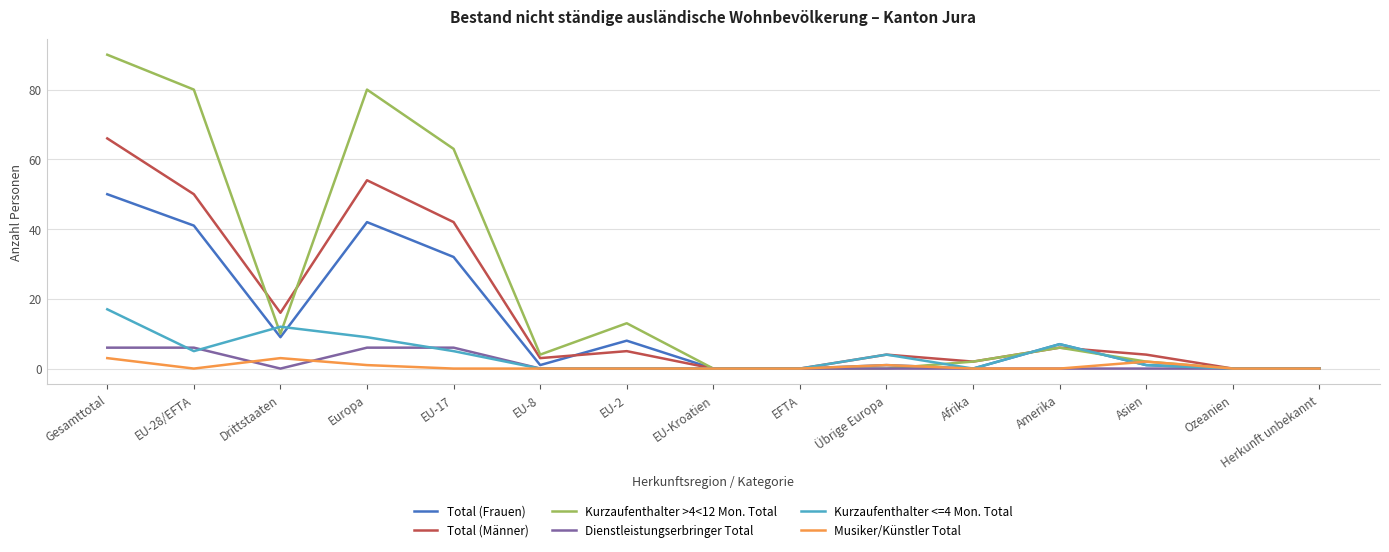

What position from the left is EU-2?

7